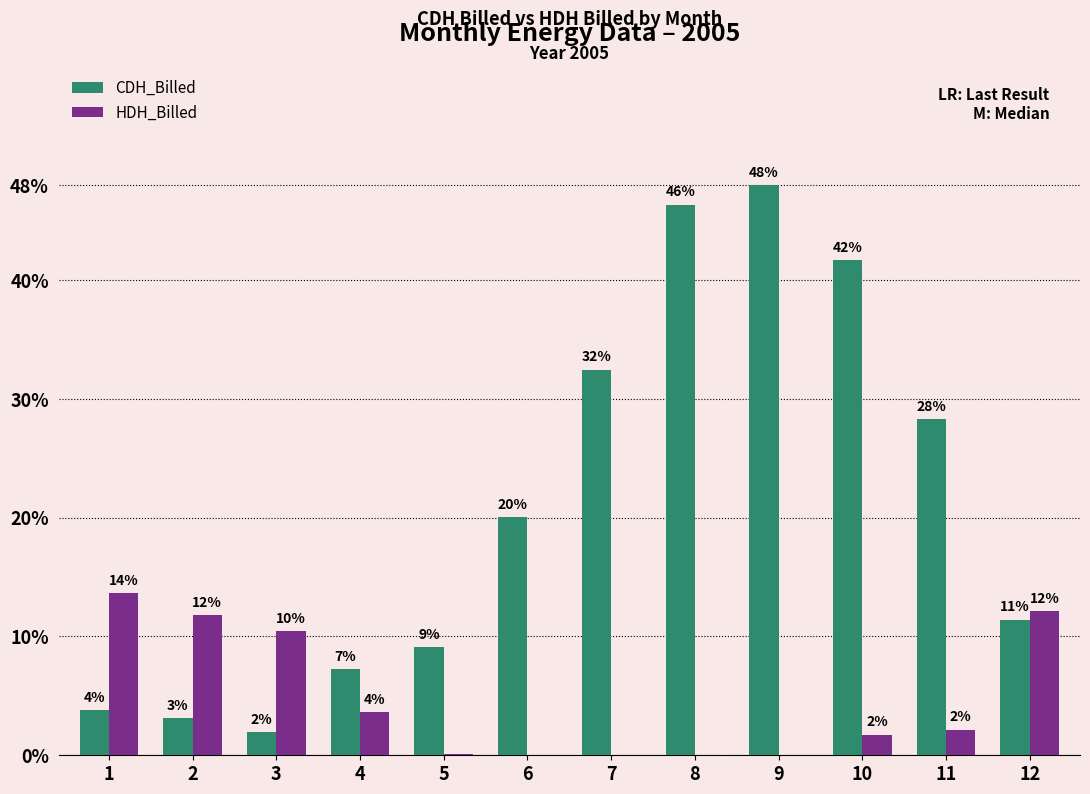

Rank the categories by HDH_Billed value from lowest to highest.

6, 7, 8, 9, 5, 10, 11, 4, 3, 2, 12, 1